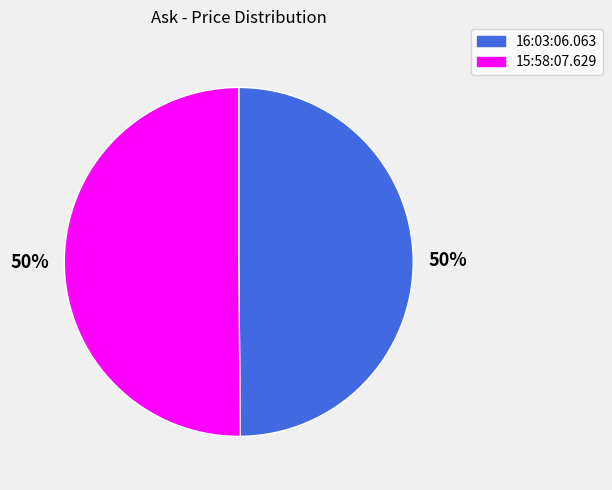

To the nearest percent, what portion does 15:58:07.629 represent?

50%